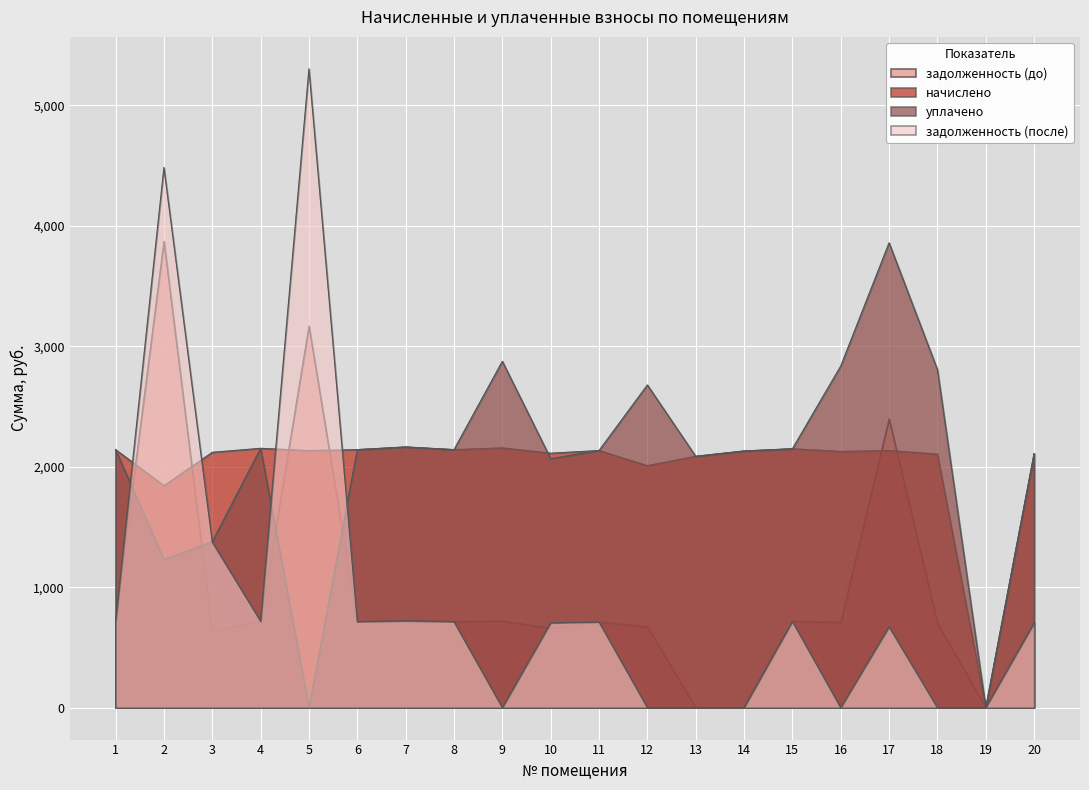

Which category has the lowest value in the задолженность (после) series?

9